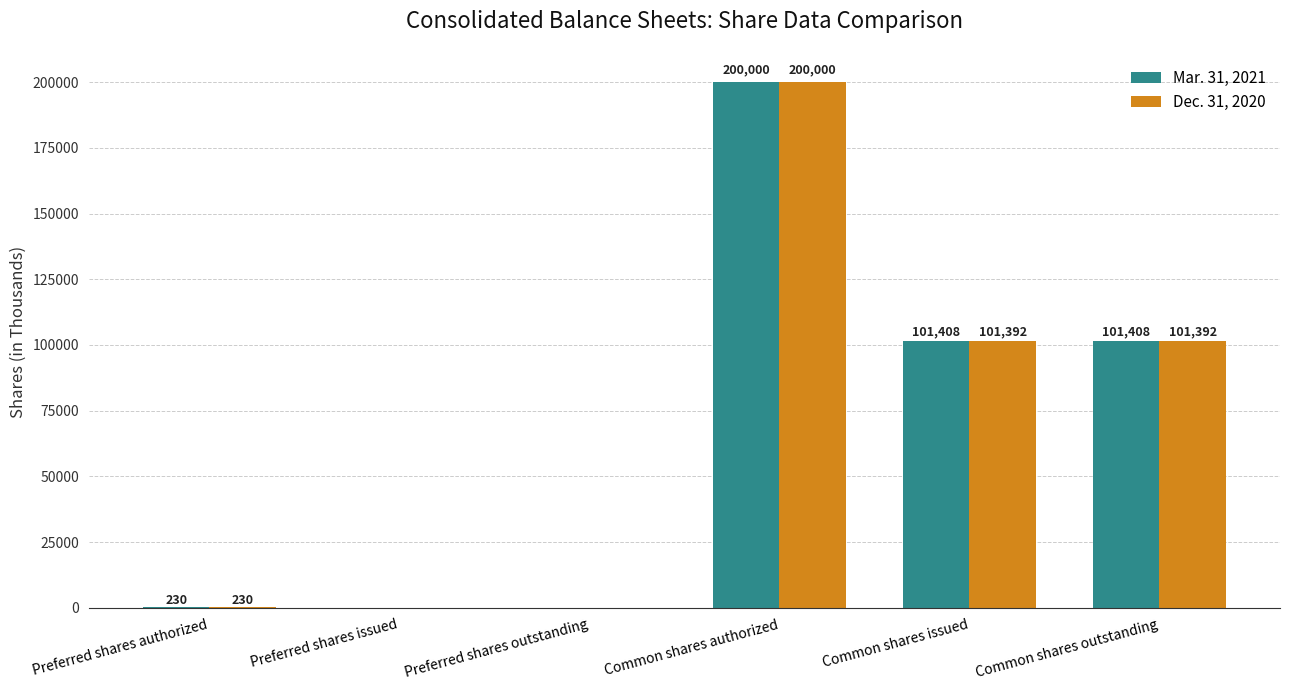

What is the total value across all series at Common shares authorized?

400000